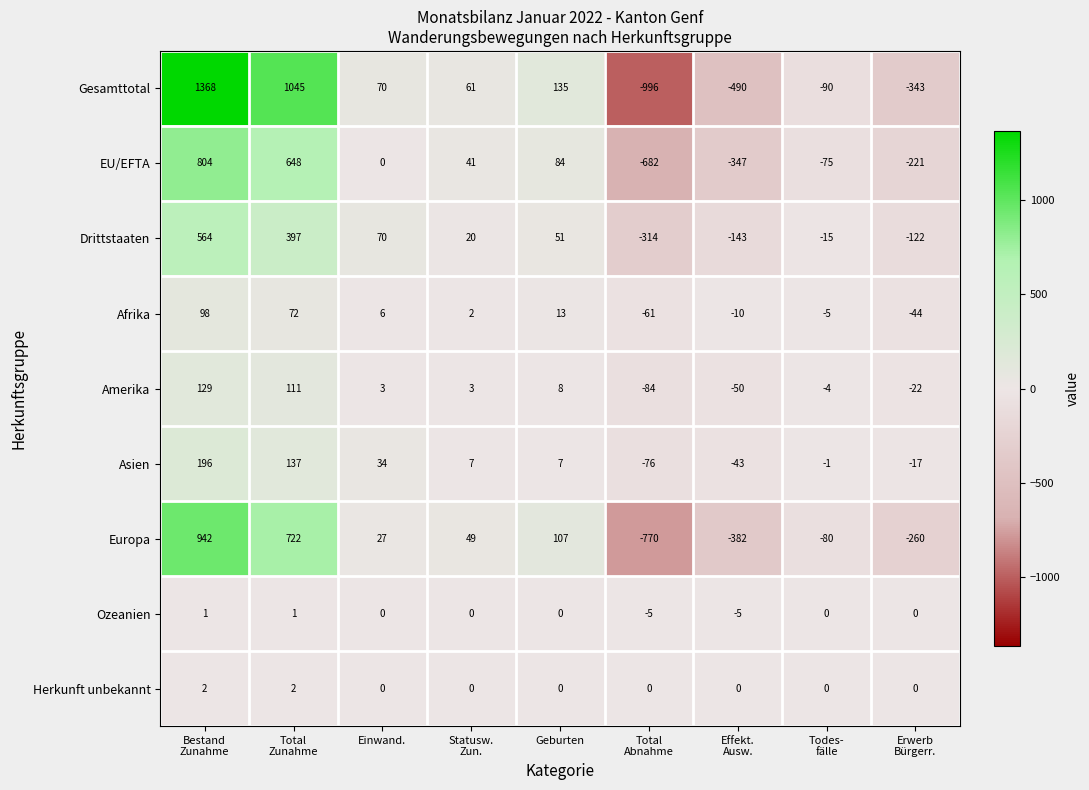

What is the average value of the EU/EFTA series?

28